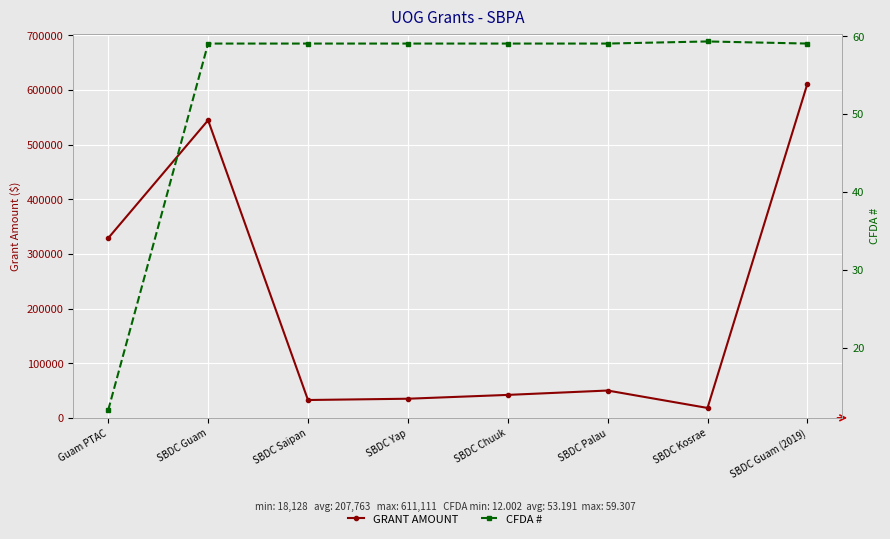

Where does the GRANT AMOUNT series first go above 50000?

Guam PTAC